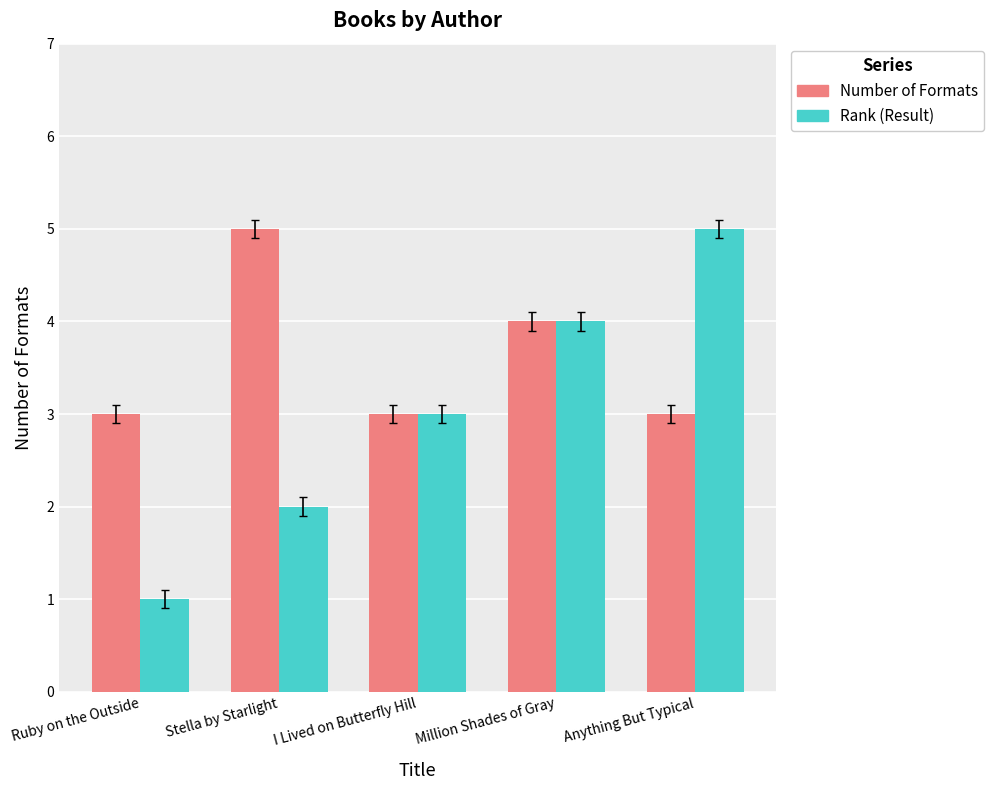

What is the label of the 5th bar from the right?

Ruby on the Outside